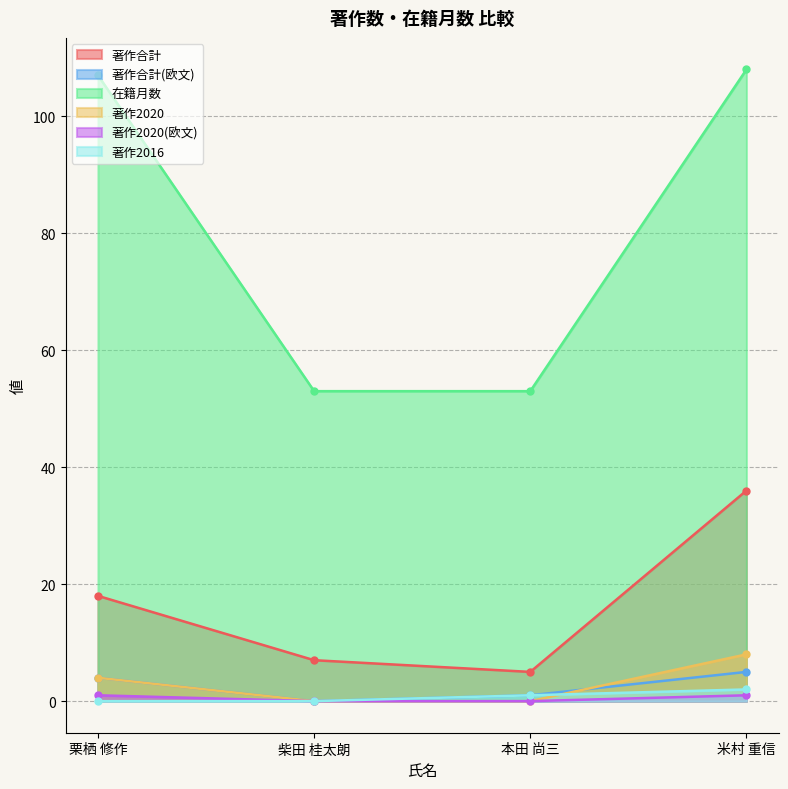

Which category has the lowest value across all series?

柴田 桂太朗